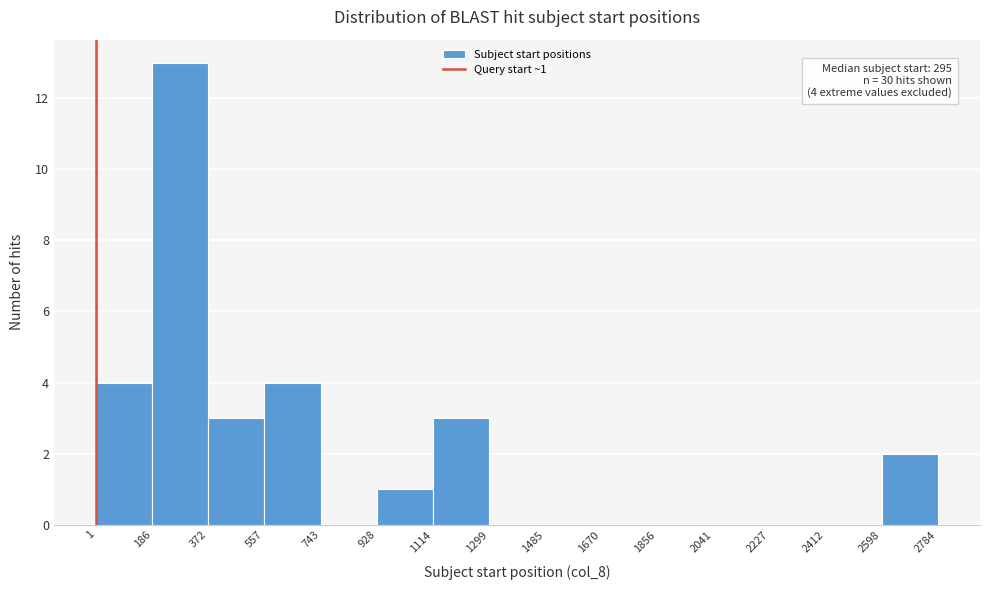

Which range on the x-axis has the tallest bar?

186 to 372